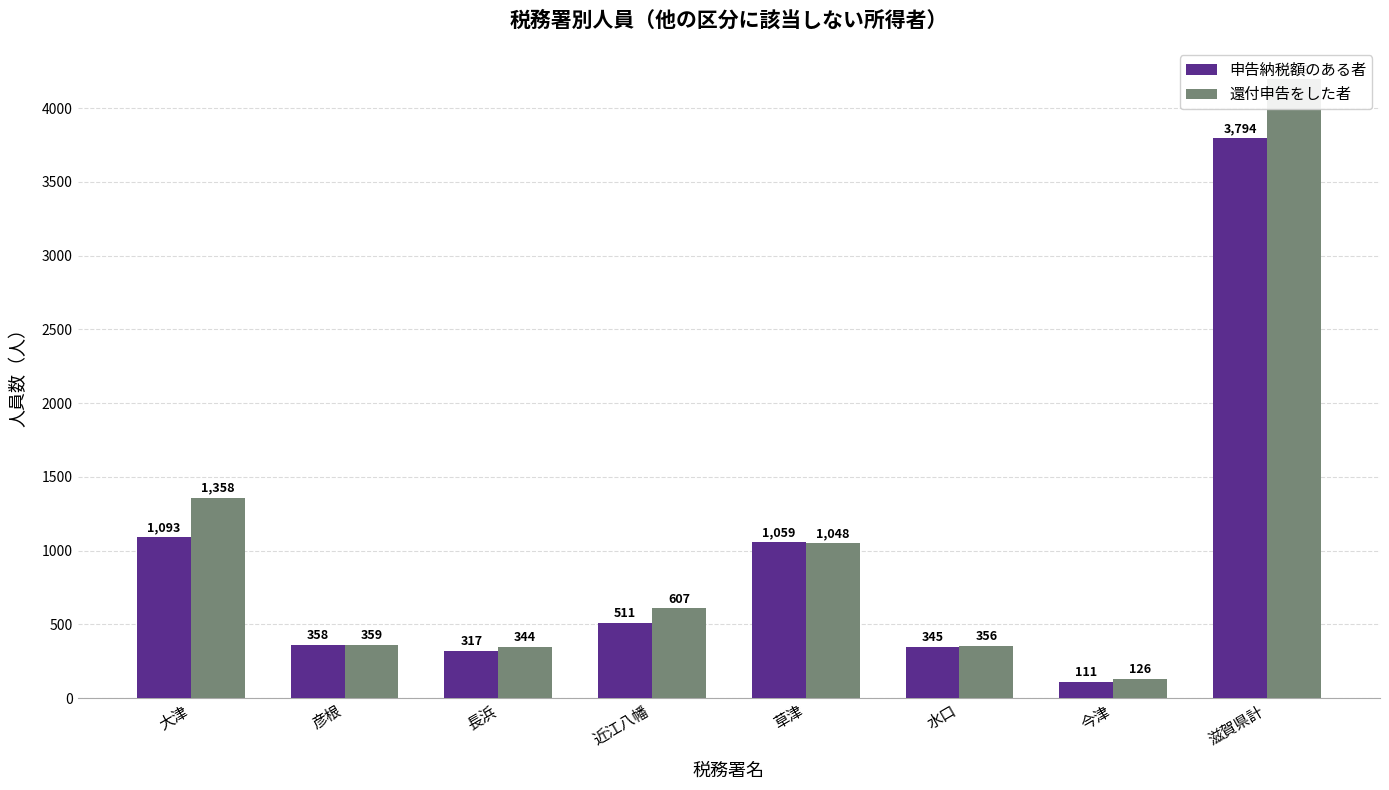

Is it true that 申告納税額のある者 equals 88 at 彦根?

False